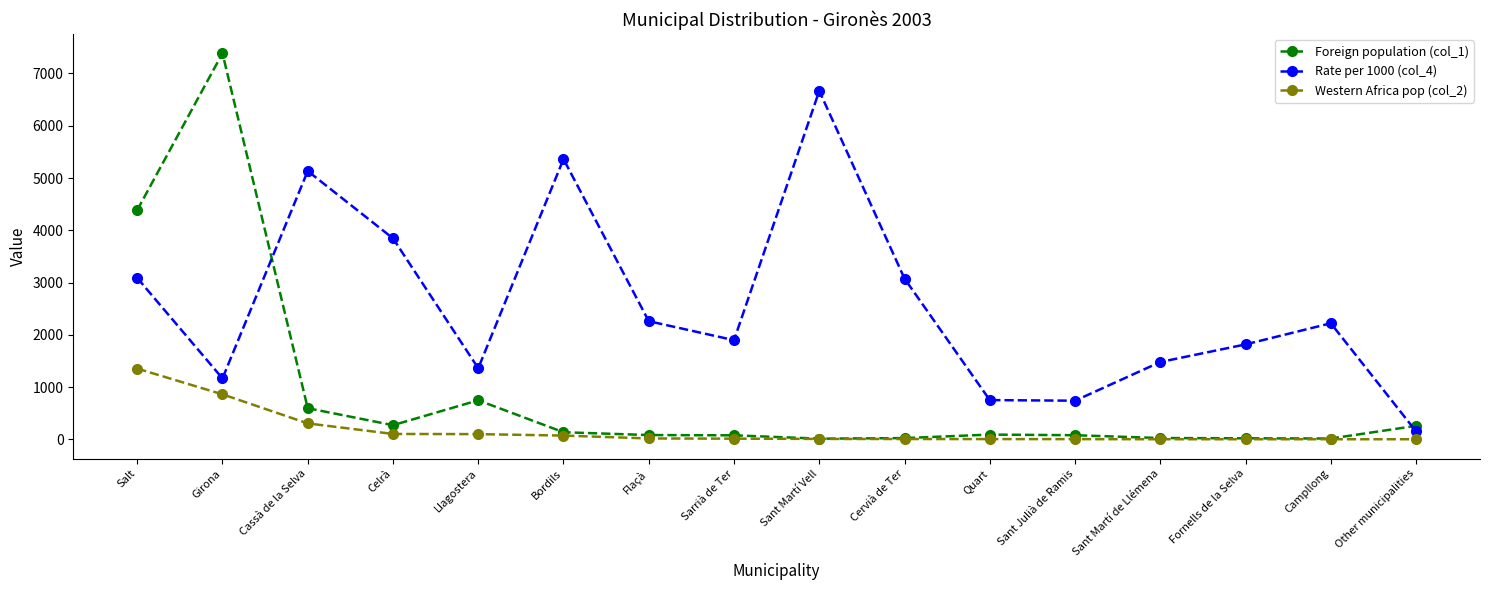

What is the difference between the maximum and second lowest values in the Foreign population (col_1) series?

7368